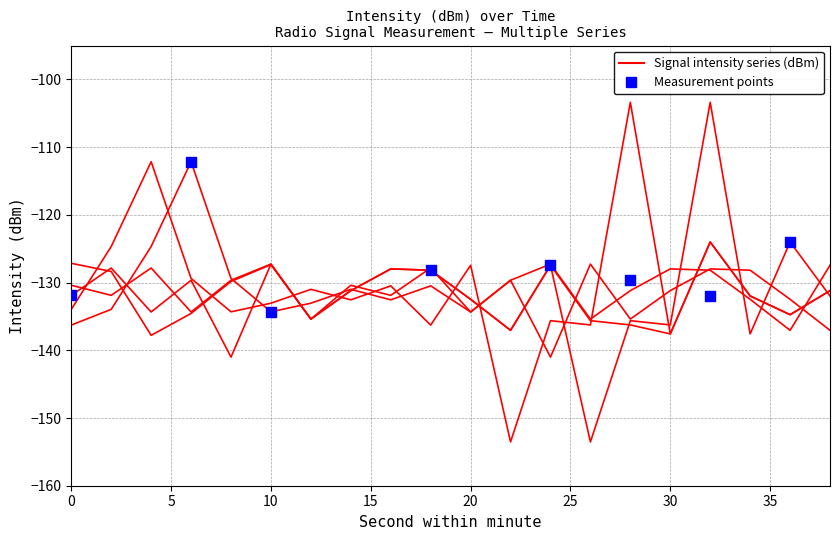

At which category is the sum across all series the highest?

32